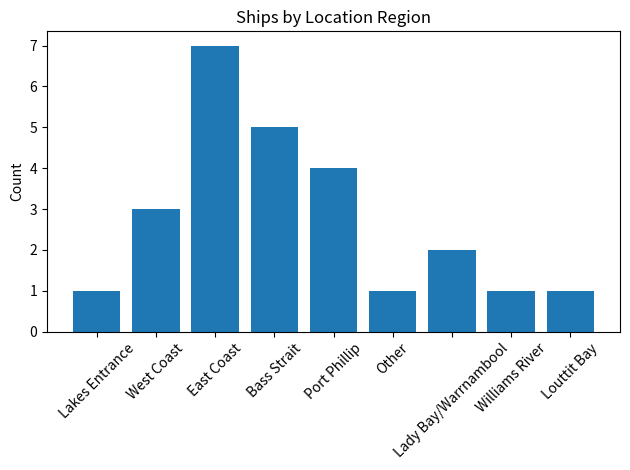

Is it true that the value at West Coast is 3?

True